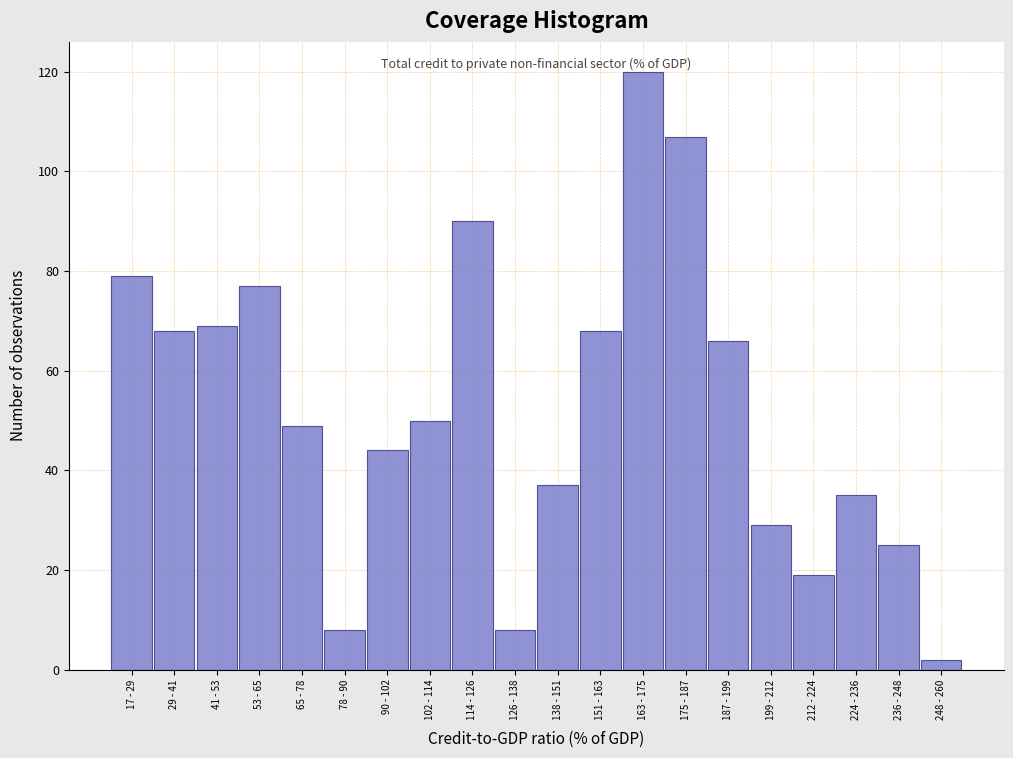

Reading right to left, what are all the values shown in this chart?

2	25	35	19	29	66	107	120	68	37	8	90	50	44	8	49	77	69	68	79